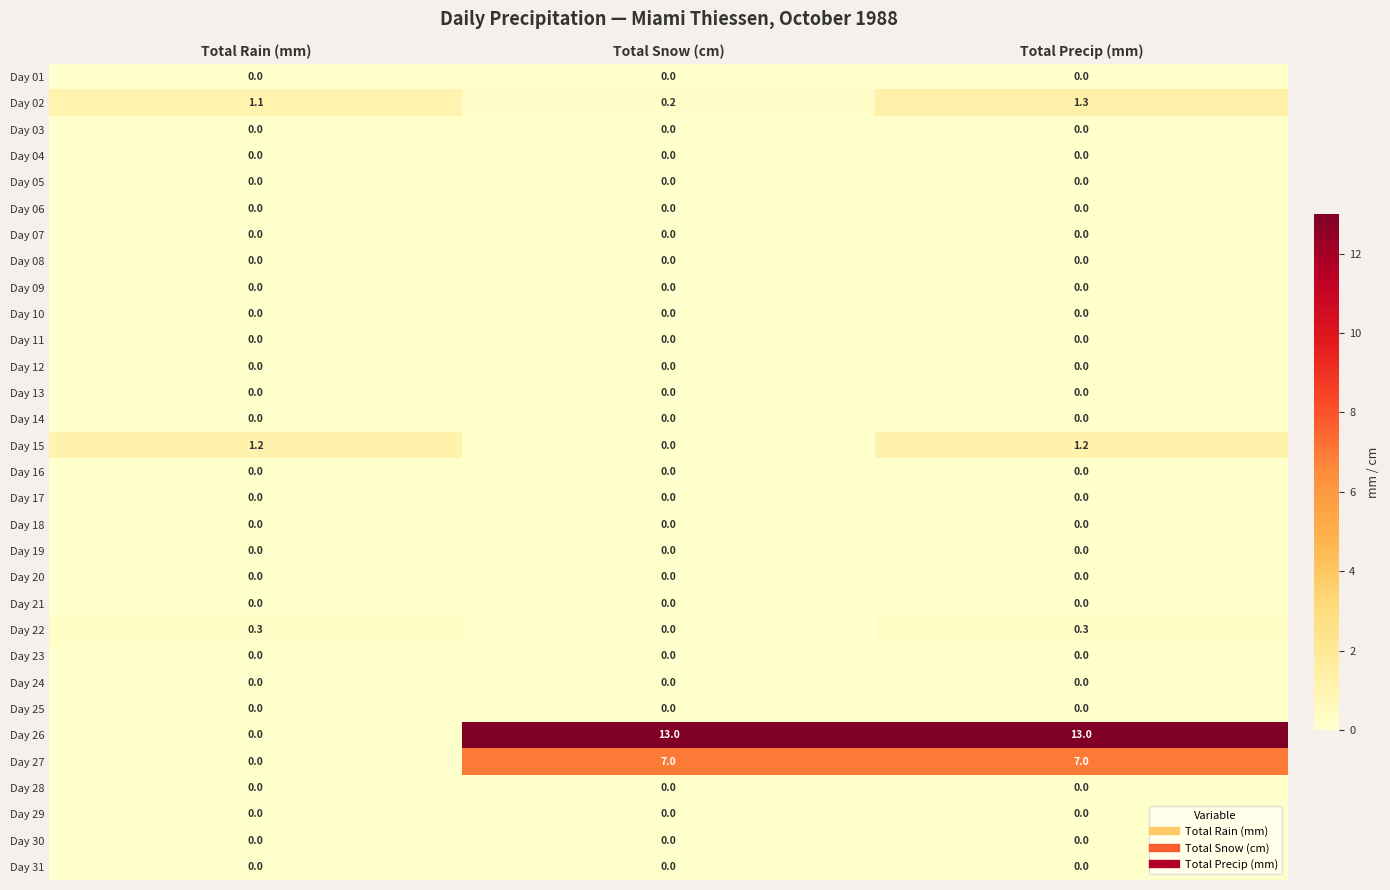

Which series has the widest spread of values?

Day 26